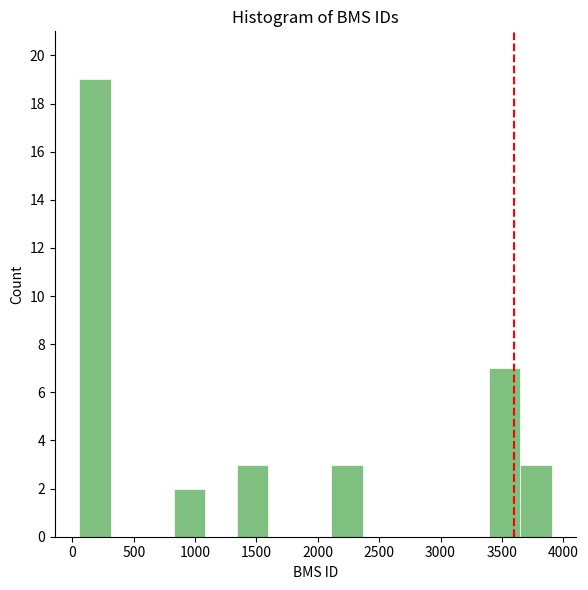

Reading left to right, transcribe this chart: for each bar, give the range it covers on the x-axis and its height. Neither the bar edges nor the heights are printed on the chart, so give them approximately, as read against the axes.

50 to 300: 19
300 to 550: 0
550 to 850: 0
850 to 1100: 2
1100 to 1350: 0
1350 to 1600: 3
1600 to 1850: 0
1850 to 2100: 0
2100 to 2350: 3
2350 to 2600: 0
2600 to 2900: 0
2900 to 3150: 0
3150 to 3400: 0
3400 to 3650: 7
3650 to 3900: 3